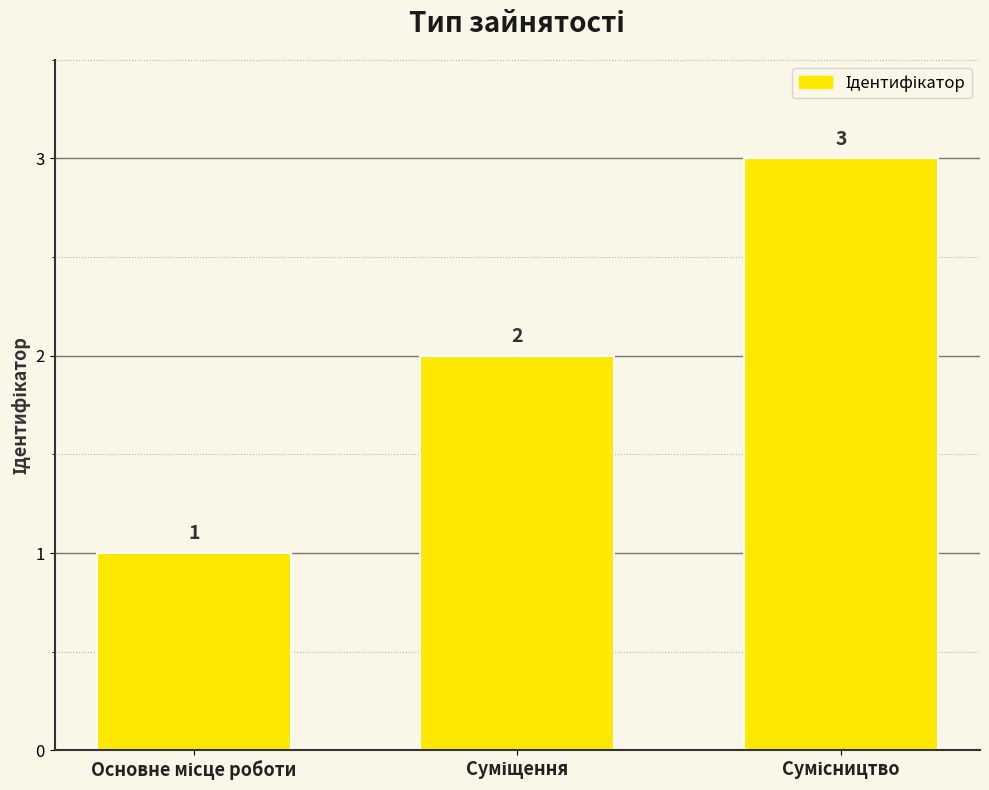

How many values are between 1 and 3?

3